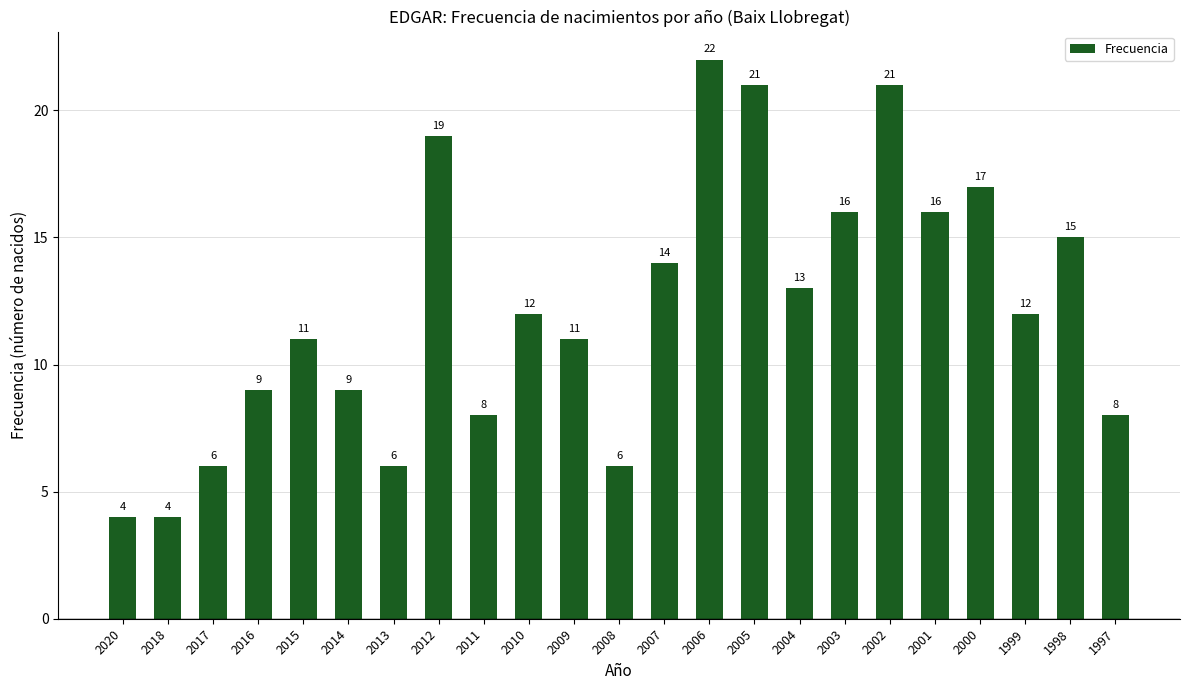

What is the minimum value shown in the chart?

4